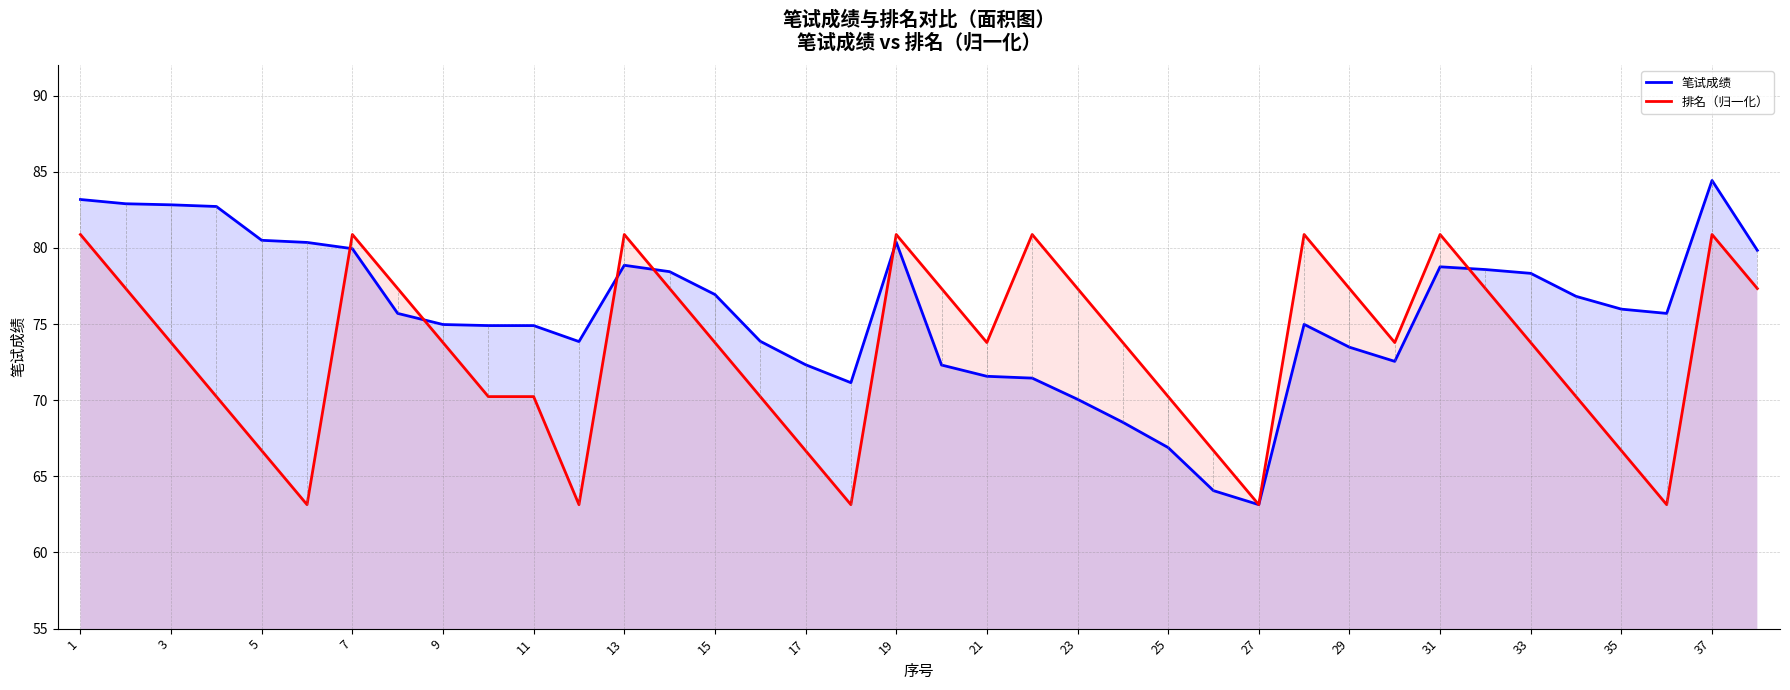

Which series has the largest range (max minus min)?

笔试成绩